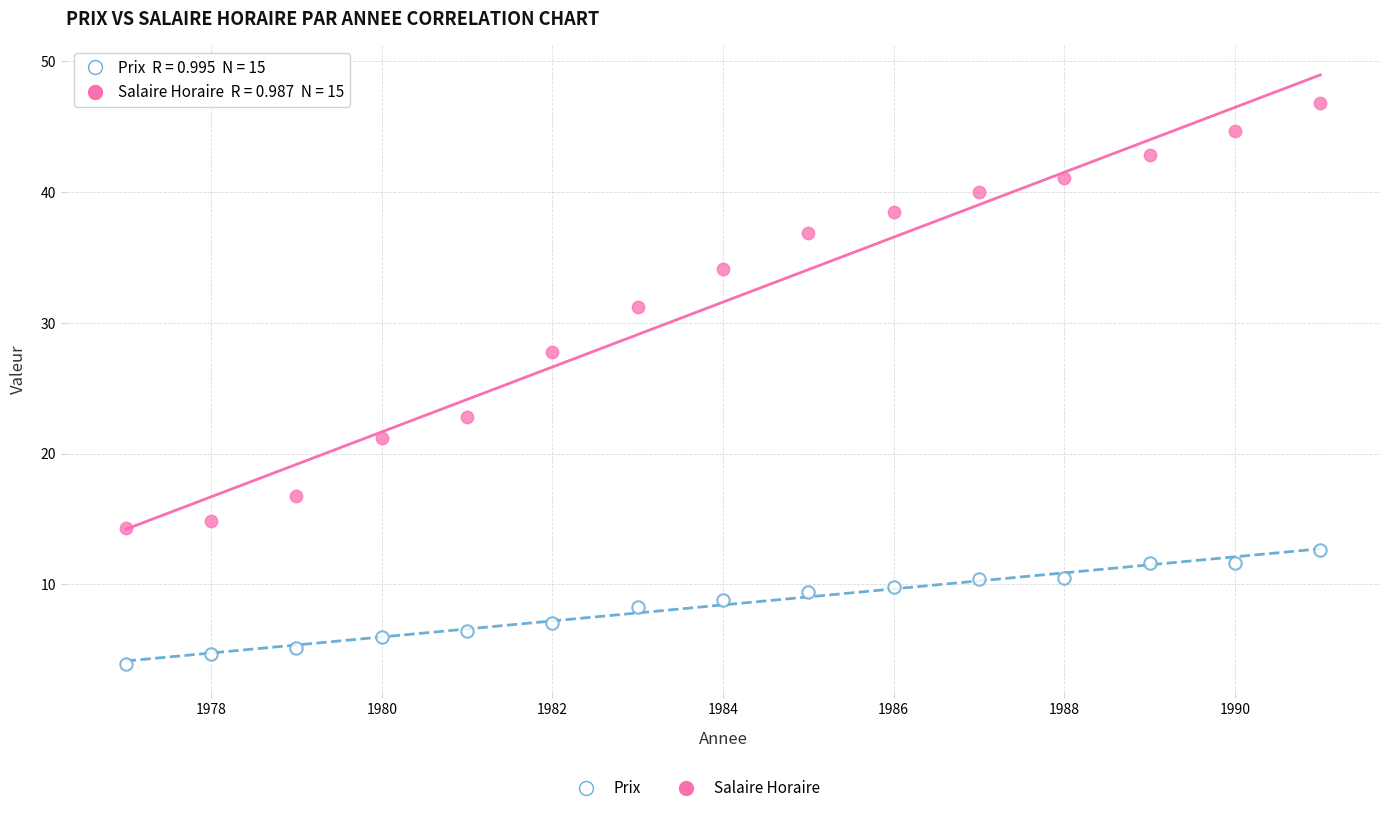

Across all data points, what is the range of X values (max minus min)?

14.0